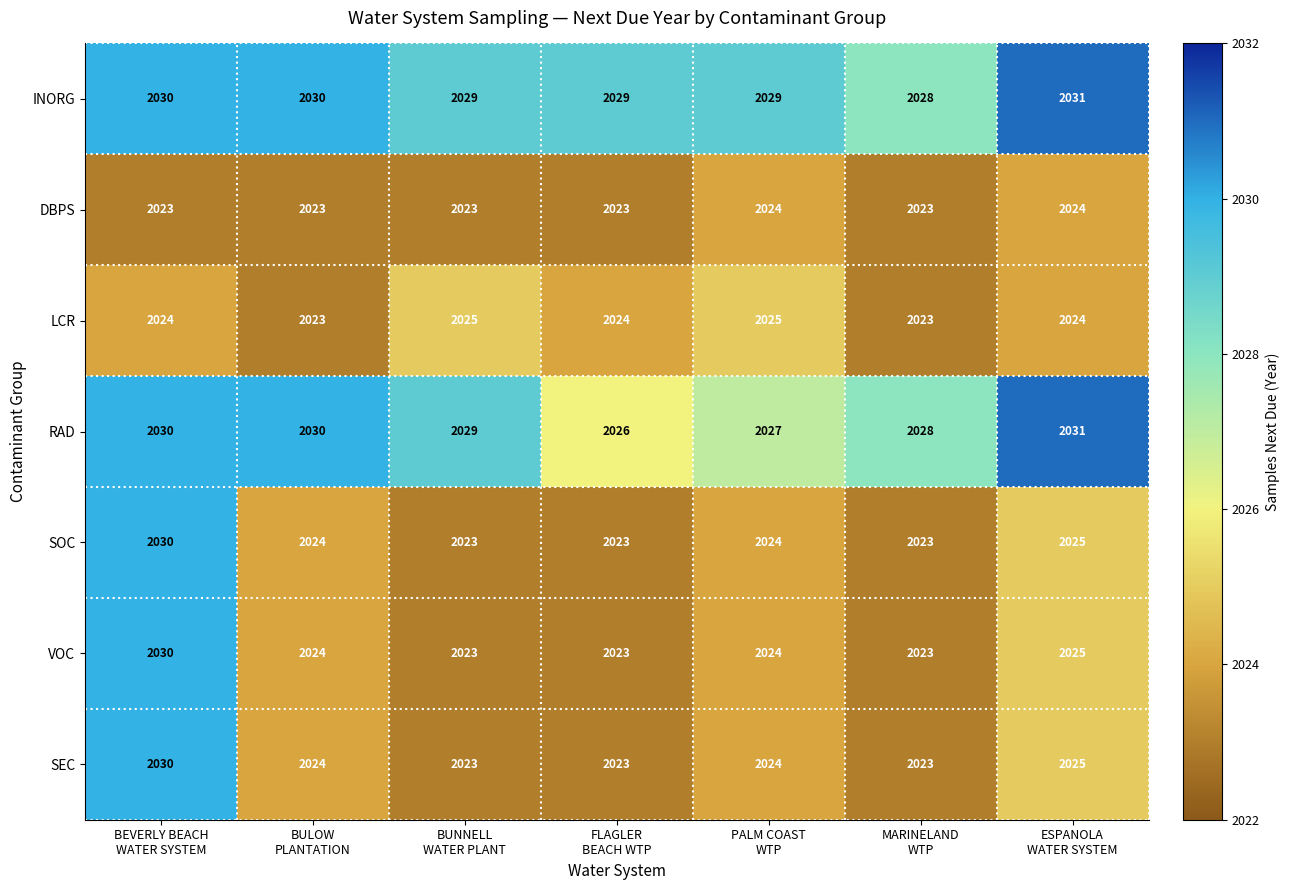

Count the INORG values in the range 2029 to 2030.

5